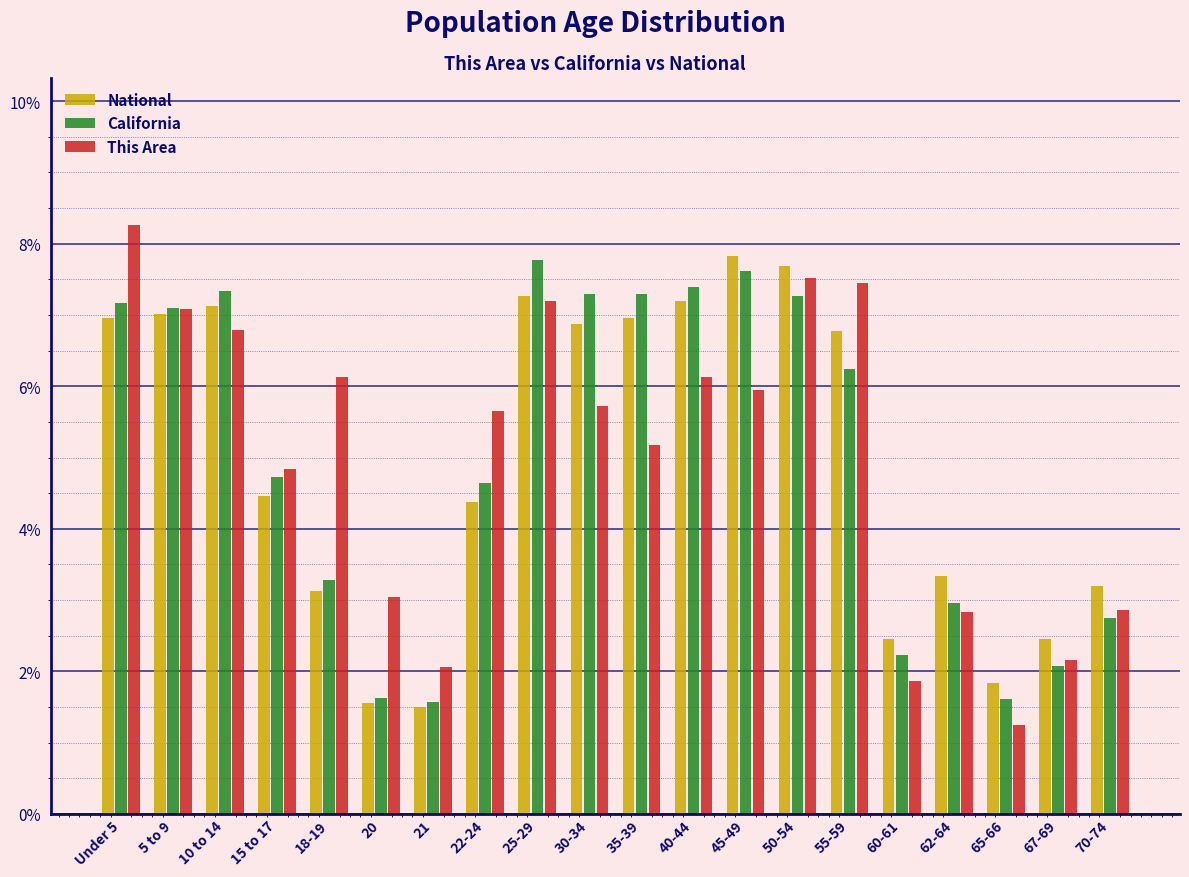

Is the value of This Area at 55-59 greater than the value of National at 67-69?

Yes